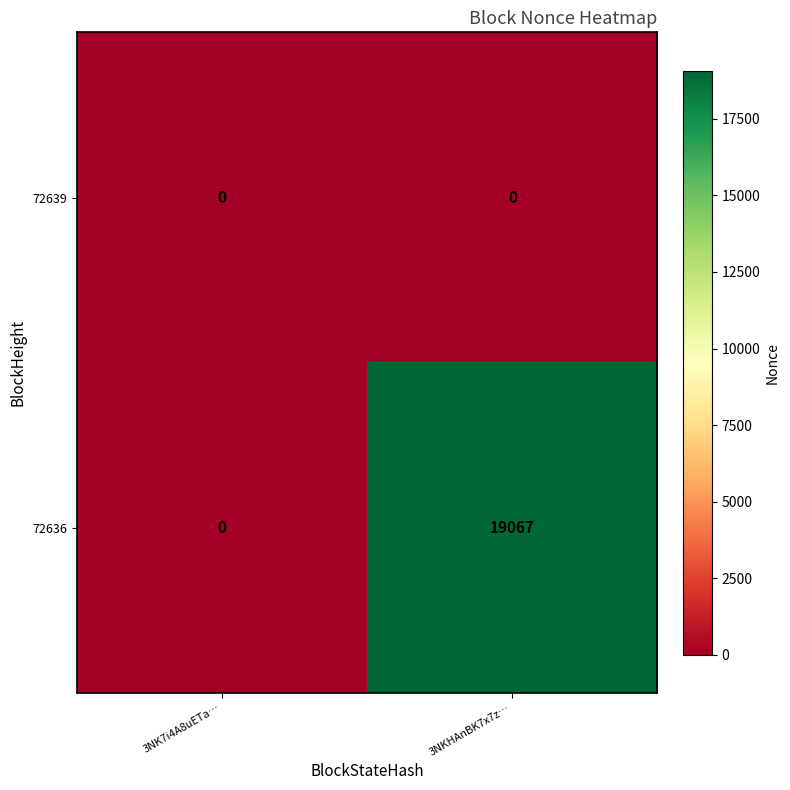

Reading right to left, extract all data points from this chart.

72639: 3NKHAnBK7x7z…=0	3NK7i4A8uETa…=0
72636: 3NKHAnBK7x7z…=19067	3NK7i4A8uETa…=0